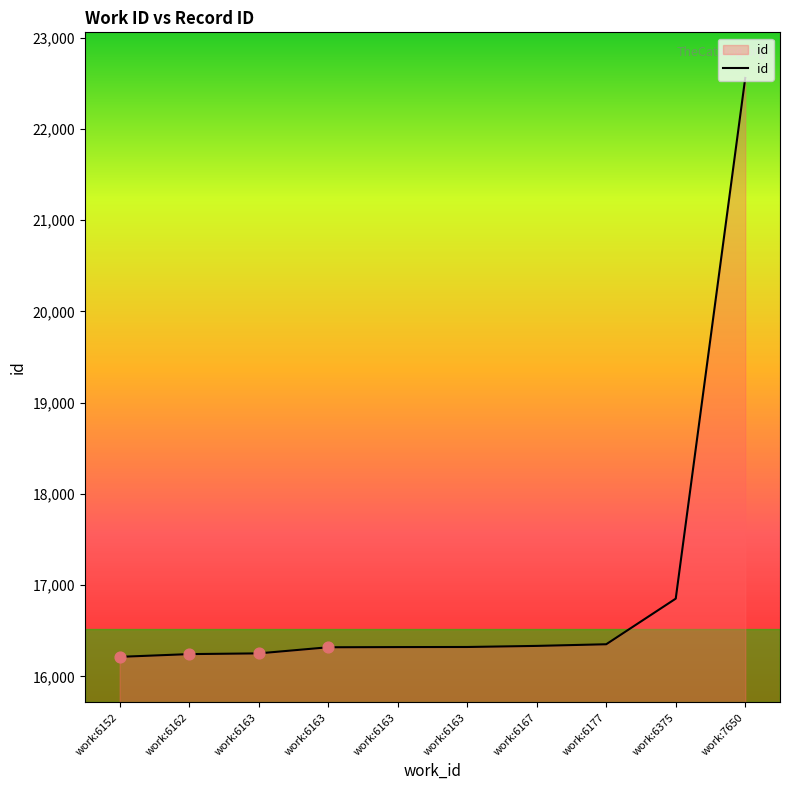

What is the change in value from work:6152 to work:6163?

+38